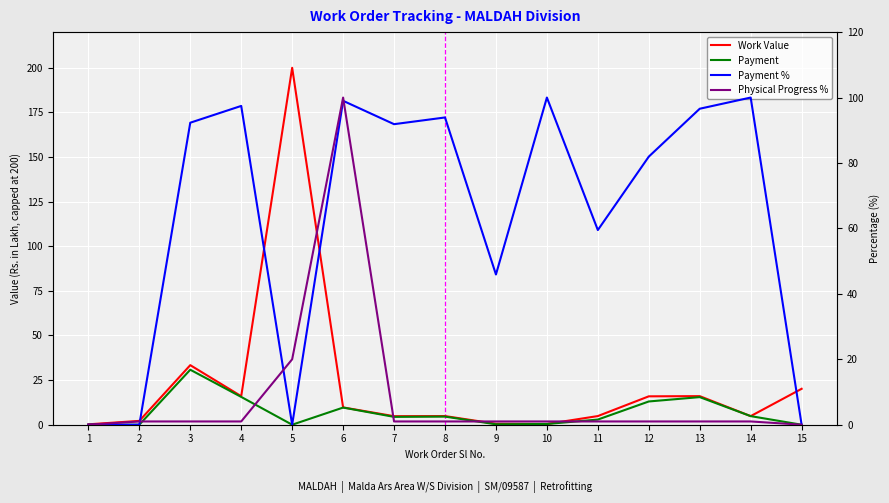

What are all the series names shown in the legend?

Work Value, Payment, Payment %, Physical Progress %